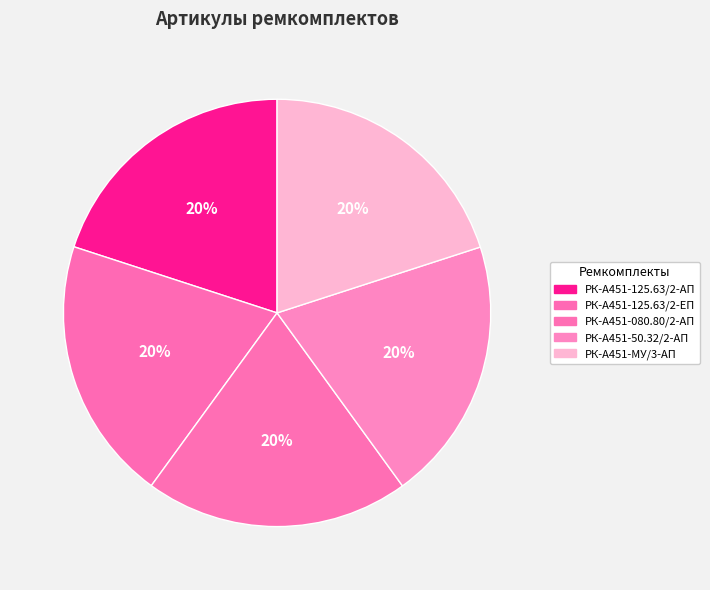

Between РК-А451-МУ/3-АП and РК-А451-080.80/2-АП, which is larger?

РК-А451-МУ/3-АП